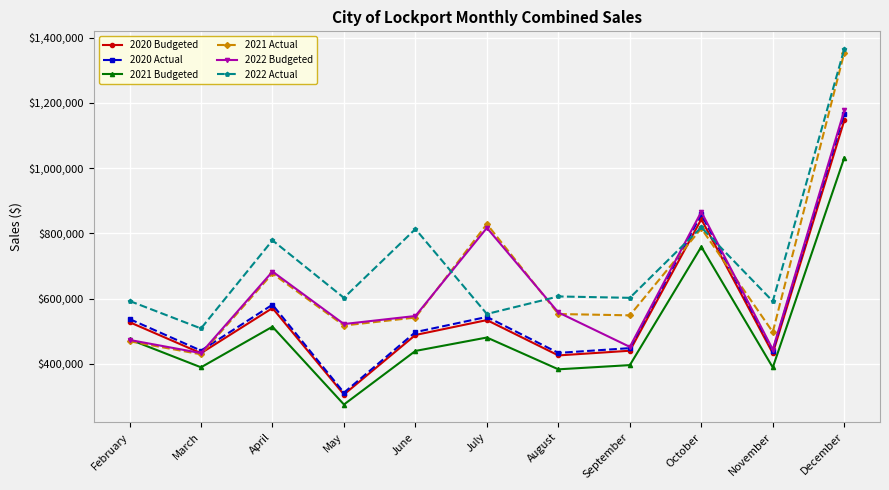

In 2020 Budgeted, how many points are higher than both neighbors (excluding endpoints)?

3